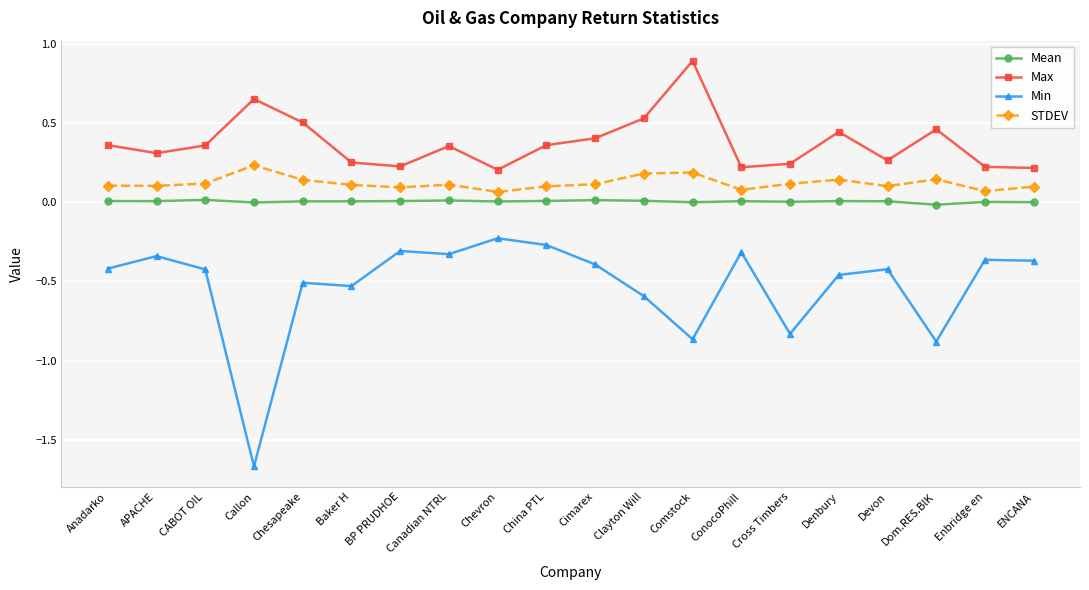

Is this an area chart (filled region under the line)?

No